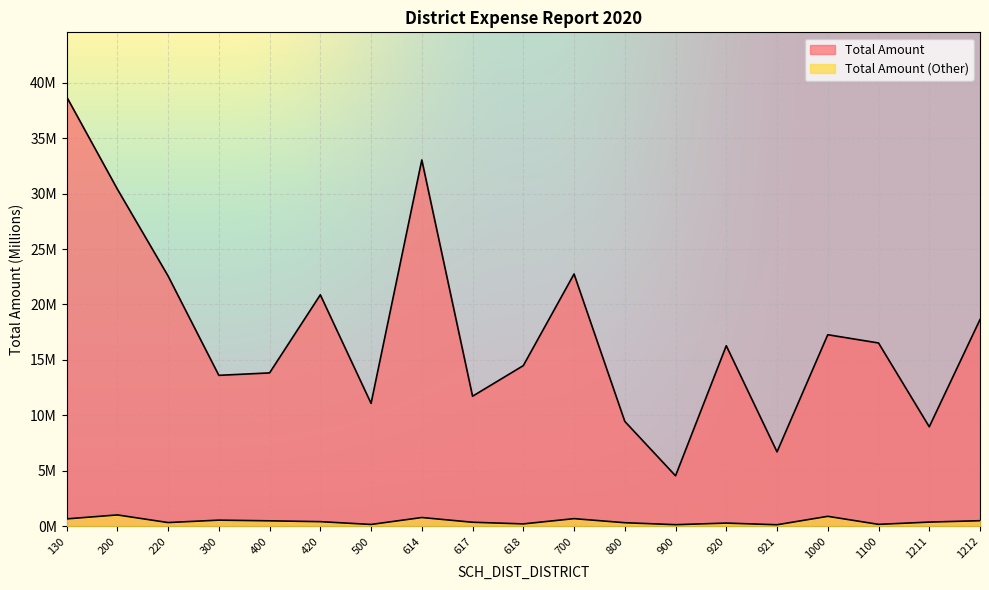

What is the difference between the maximum and minimum values in the Total Amount series?

34.2